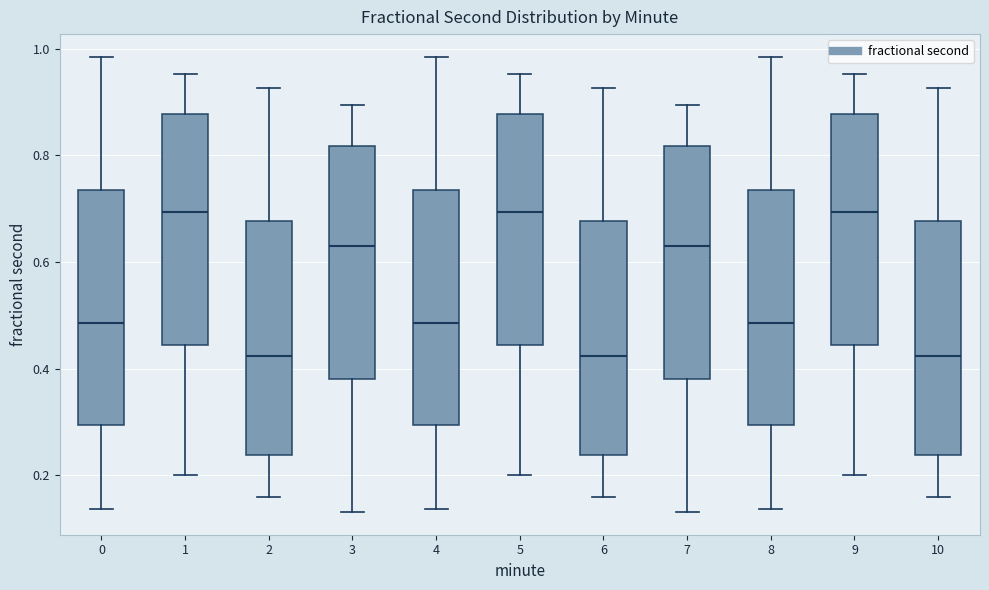

Where is the lower edge of the box at x = 6 on the y-axis? The values are not printed on the chart, so give them approximately, as read against the axis.

0.24